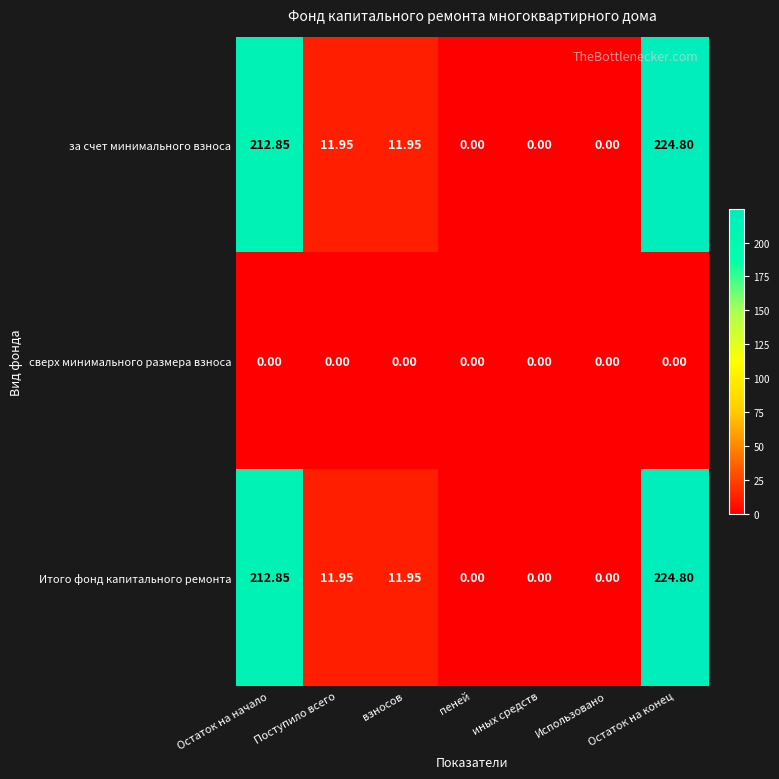

Is the value of Итого фонд капитального ремонта at Остаток на начало greater than the value of за счет минимального взноса at иных средств?

Yes